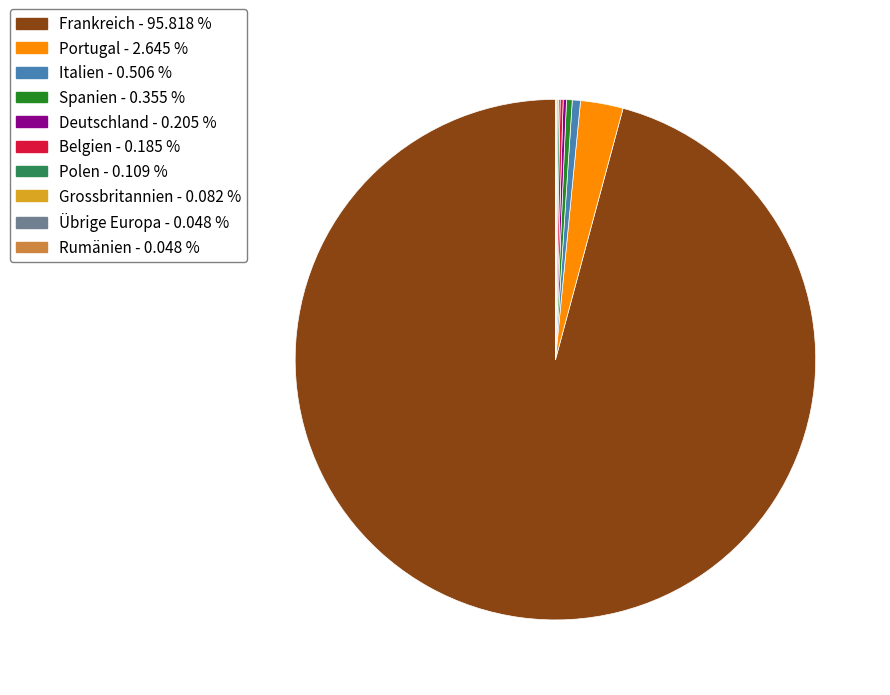

Which slice represents more than half of the pie?

Frankreich